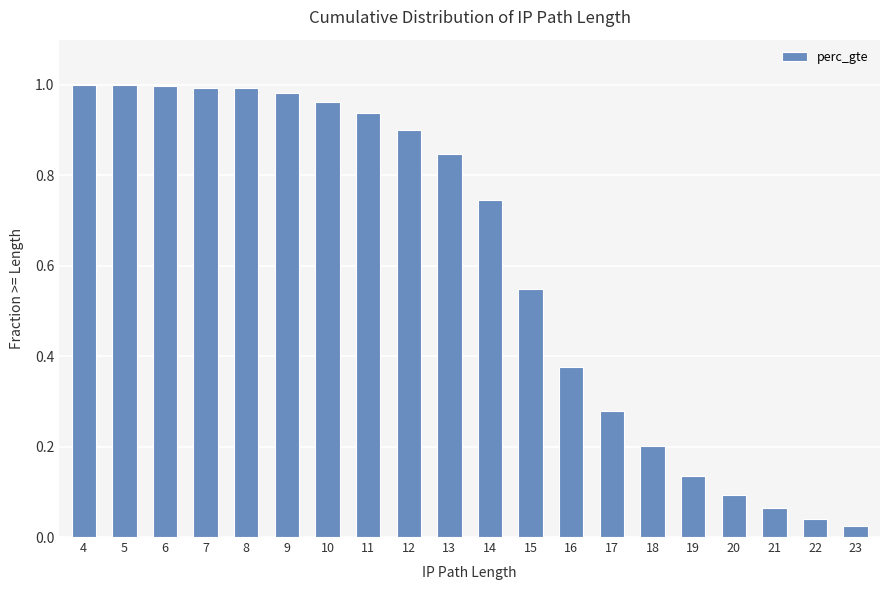

What is the sum of all values?

12.1